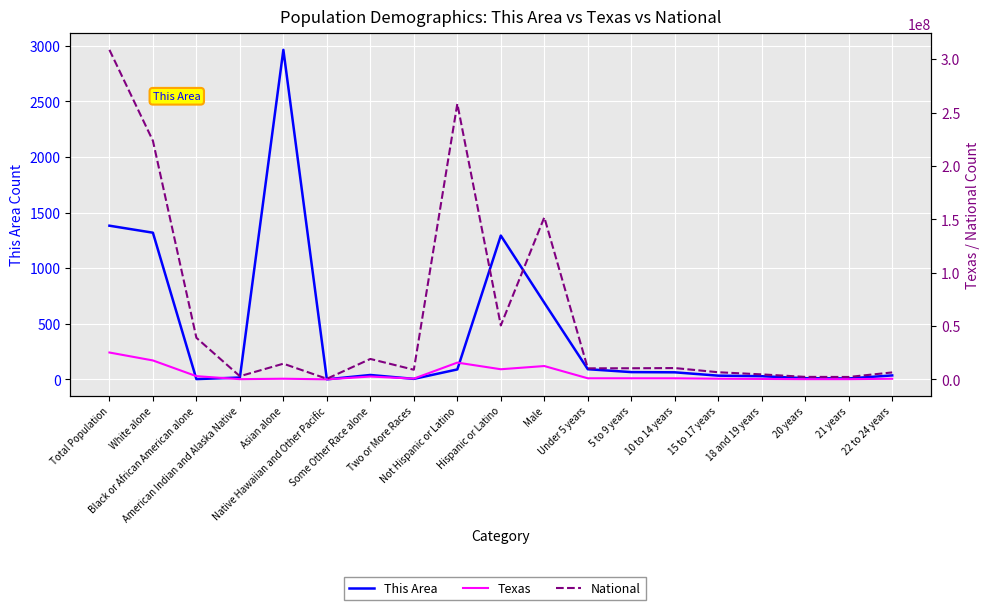

Where does the This Area series first go above 39?

Total Population